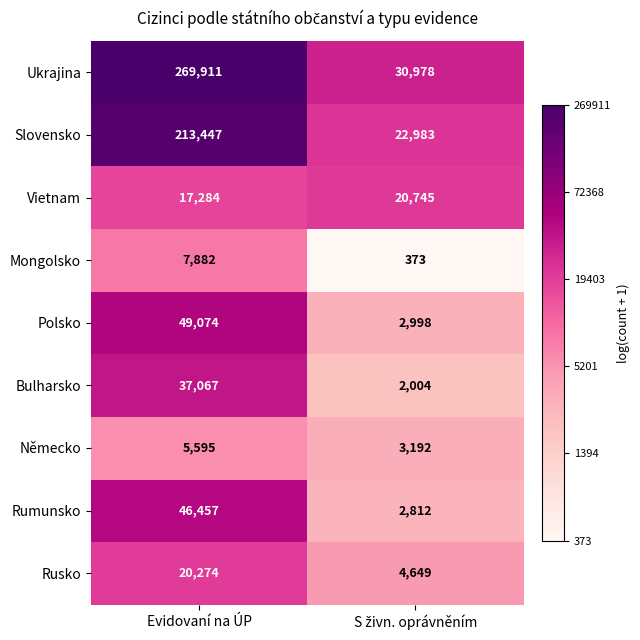

What is the spread (max minus min) of values at Evidovaní na ÚP?

264316